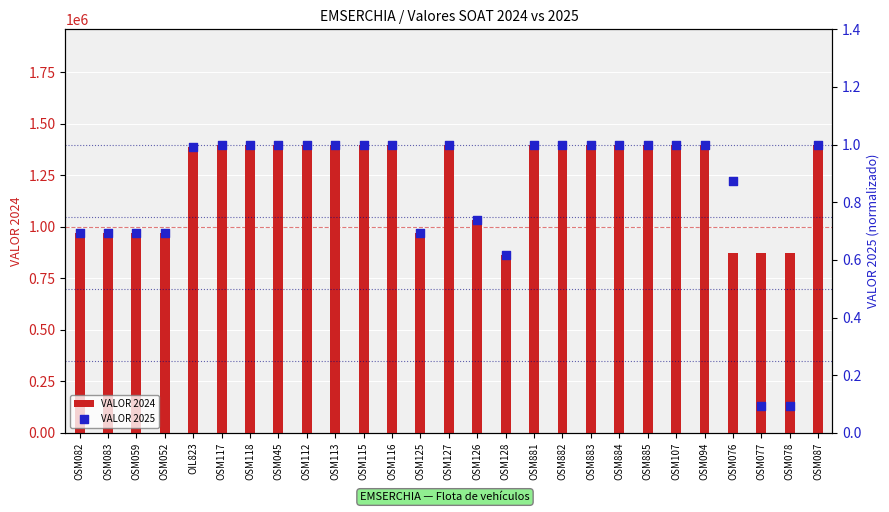

What is the total value across all series at OSM112?

1398901.0